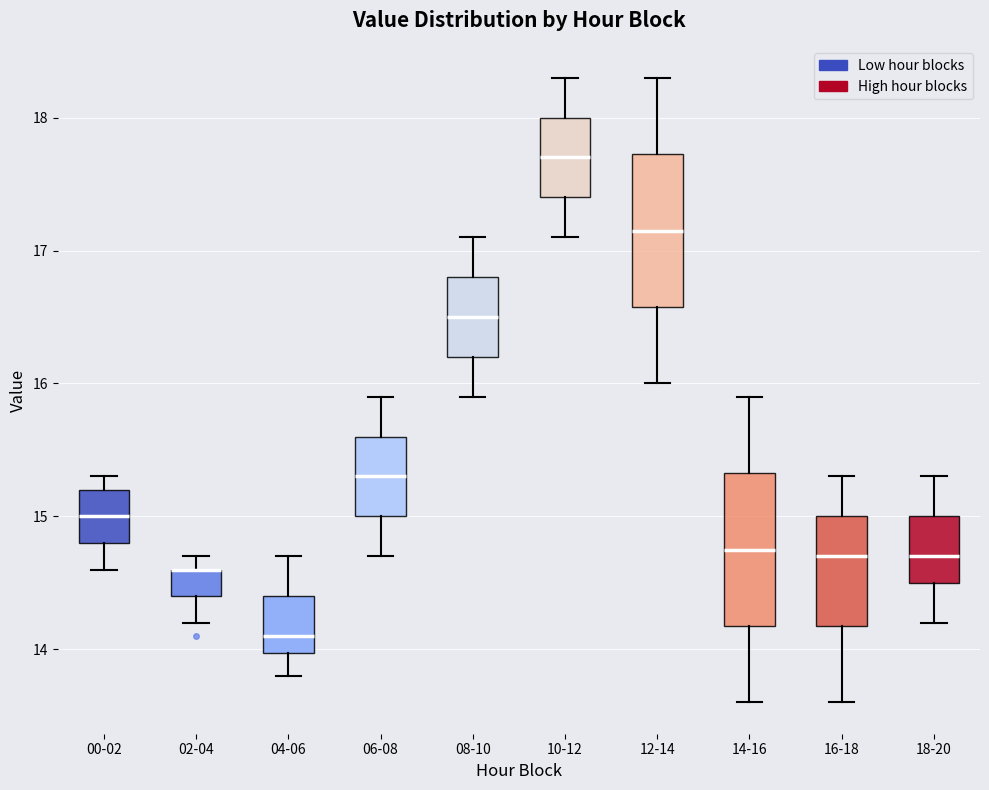

Reading left to right, read every box against the y-axis: the position of its median line, the range the box covers, and the ends of its whiskers. The values are not printed on the chart, so give them approximately, as read against the axis.

00-02: median 15.0, box 14.8 to 15.2, whiskers 14.6 to 15.3
02-04: median 14.6 (drawn on the box's upper edge), box 14.4 to 14.6, whiskers 14.2 to 14.7
04-06: median 14.1, box 14.0 to 14.4, whiskers 13.8 to 14.7
06-08: median 15.3, box 15.0 to 15.6, whiskers 14.7 to 15.9
08-10: median 16.5, box 16.2 to 16.8, whiskers 15.9 to 17.1
10-12: median 17.7, box 17.4 to 18.0, whiskers 17.1 to 18.3
12-14: median 17.2, box 16.6 to 17.7, whiskers 16.0 to 18.3
14-16: median 14.8, box 14.2 to 15.3, whiskers 13.6 to 15.9
16-18: median 14.7, box 14.2 to 15.0, whiskers 13.6 to 15.3
18-20: median 14.7, box 14.5 to 15.0, whiskers 14.2 to 15.3